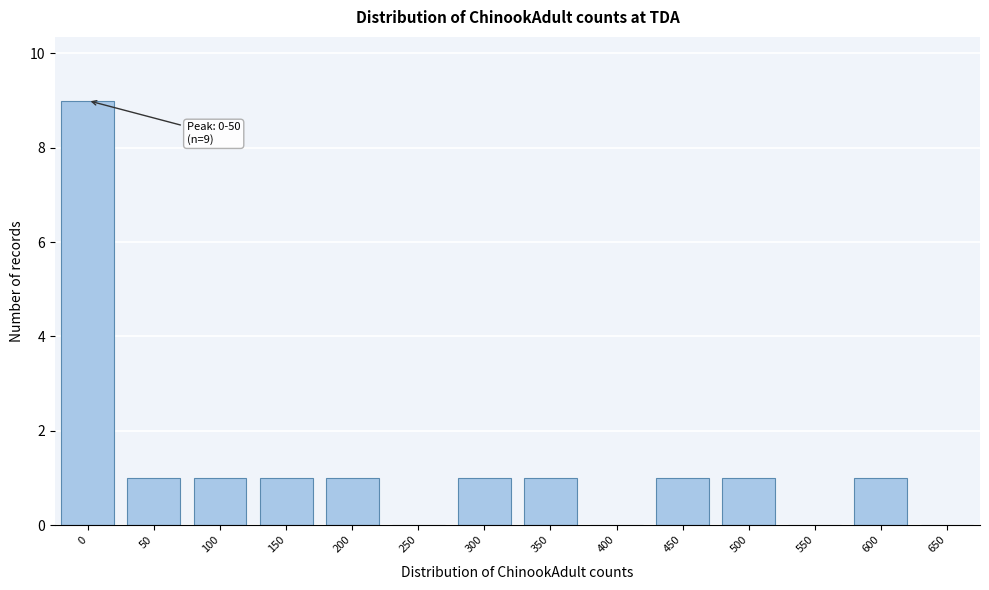

Reading left to right, what are all the values shown in this chart?

0=9	50=1	100=1	150=1	200=1	250=0	300=1	350=1	400=0	450=1	500=1	550=0	600=1	650=0